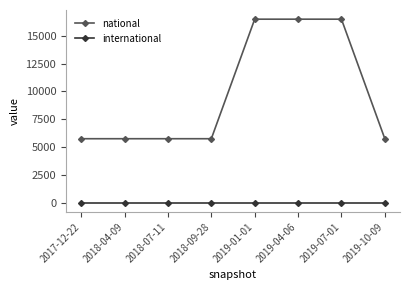

True or false: national has a value of 2919 at 2019-10-09.

False